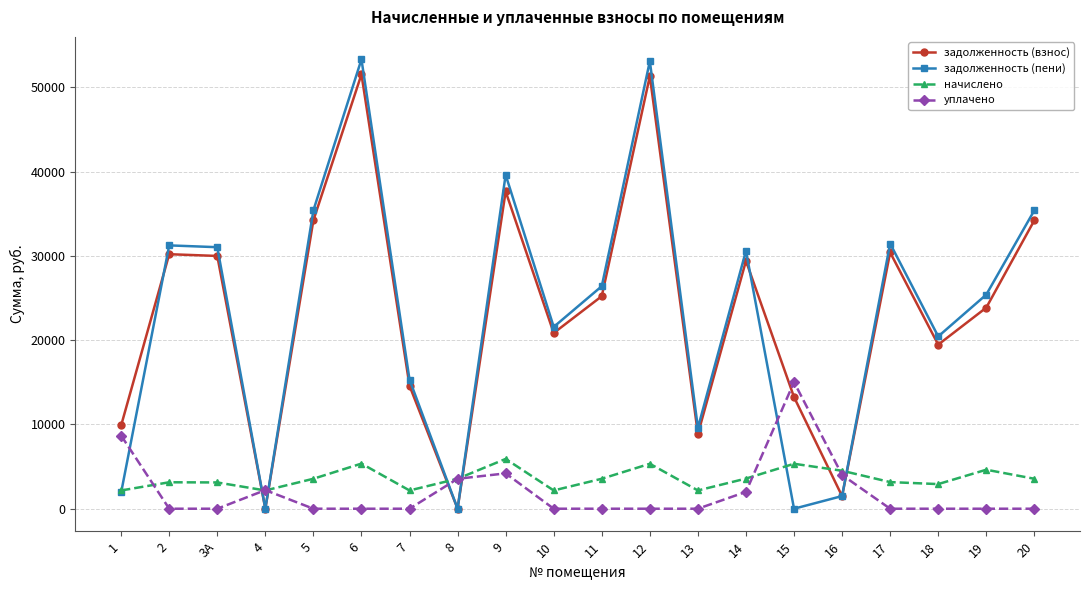

What is the maximum value shown in the chart?

53335.9